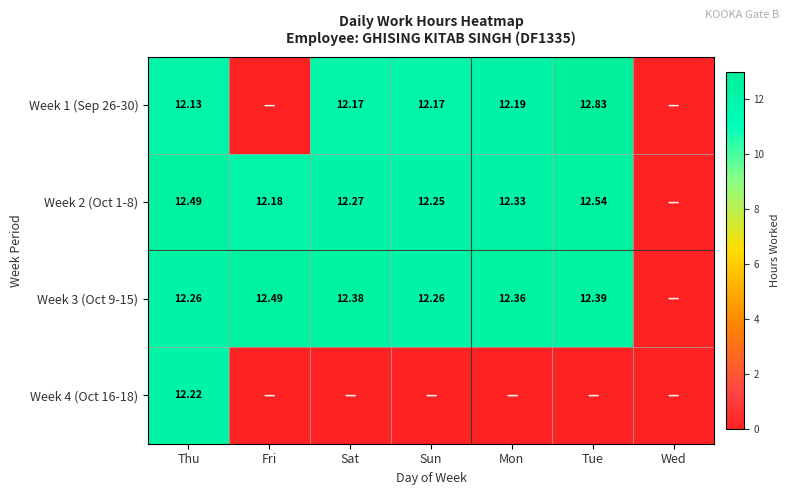

Is the value of Week 2 (Oct 1-8) at Sat greater than the value of Week 1 (Sep 26-30) at Sun?

Yes